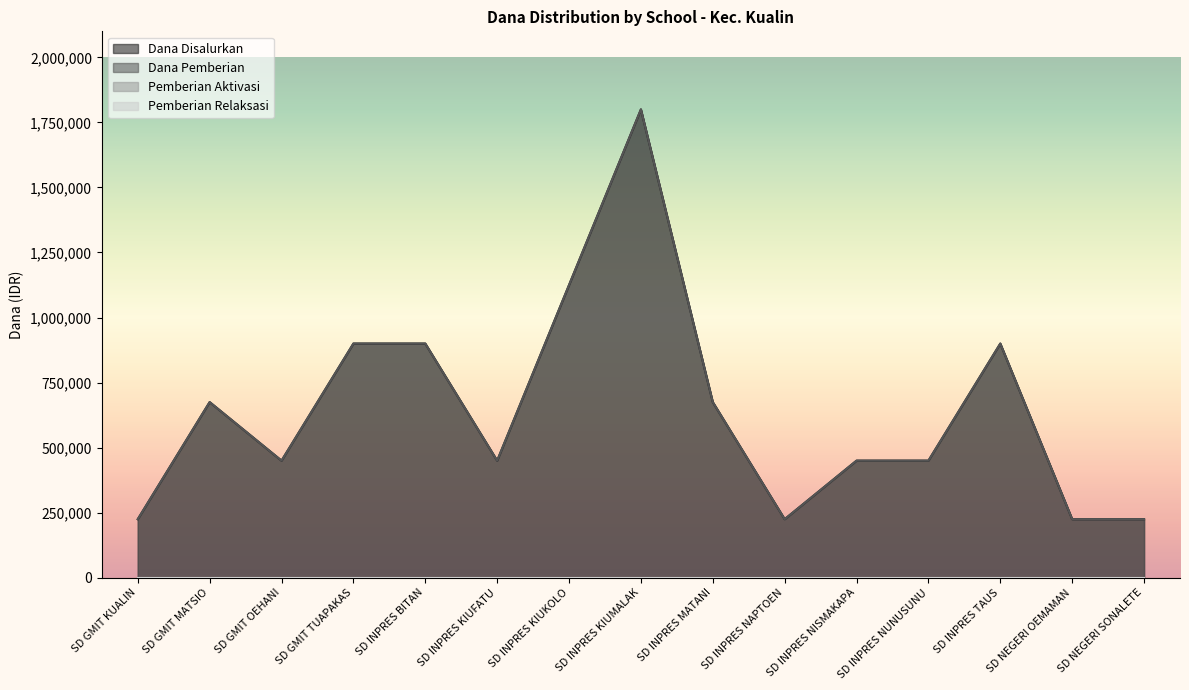

Reading left to right, extract all data points from this chart.

Dana Disalurkan: SD GMIT KUALIN=225000	SD GMIT MATSIO=675000	SD GMIT OEHANI=450000	SD GMIT TUAPAKAS=900000	SD INPRES BITAN=900000	SD INPRES KIUFATU=450000	SD INPRES KIUKOLO=1125000	SD INPRES KIUMALAK=1800000	SD INPRES MATANI=675000	SD INPRES NAPTOEN=225000	SD INPRES NISMAKAPA=450000	SD INPRES NUNUSUNU=450000	SD INPRES TAUS=900000	SD NEGERI OEMAMAN=225000	SD NEGERI SONALETE=225000
Dana Pemberian: SD GMIT KUALIN=225000	SD GMIT MATSIO=675000	SD GMIT OEHANI=450000	SD GMIT TUAPAKAS=900000	SD INPRES BITAN=900000	SD INPRES KIUFATU=450000	SD INPRES KIUKOLO=1125000	SD INPRES KIUMALAK=1800000	SD INPRES MATANI=675000	SD INPRES NAPTOEN=225000	SD INPRES NISMAKAPA=450000	SD INPRES NUNUSUNU=450000	SD INPRES TAUS=900000	SD NEGERI OEMAMAN=225000	SD NEGERI SONALETE=225000